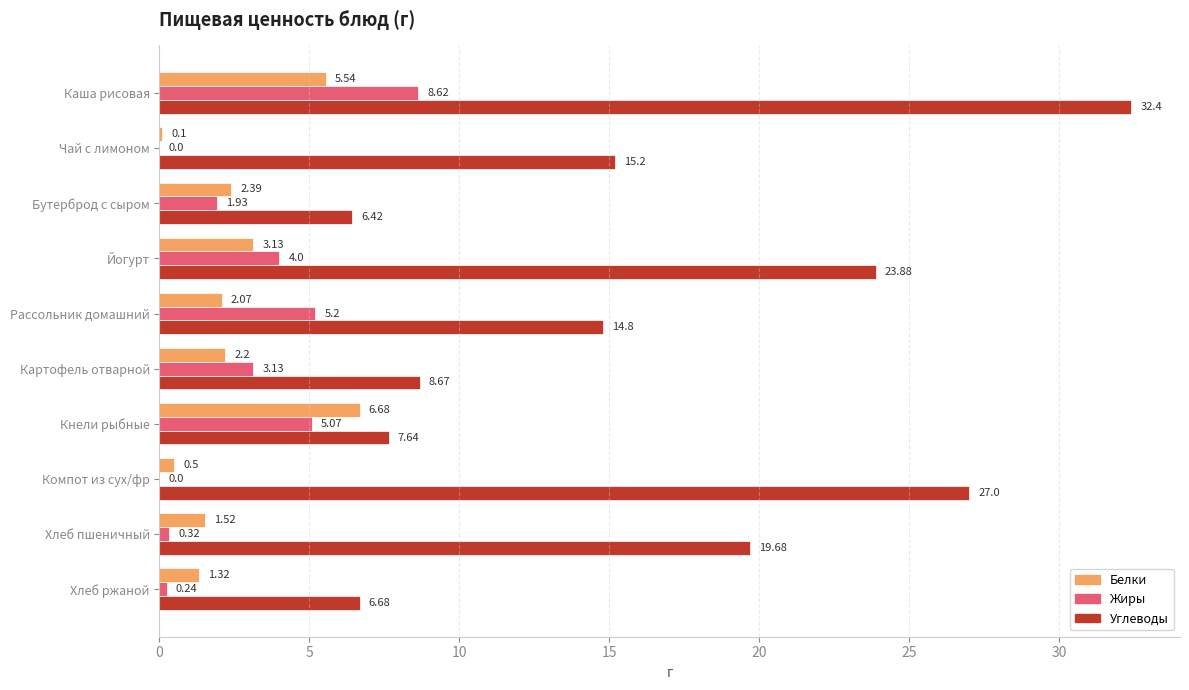

Where is Углеводы nearest to the value 19?

Хлеб пшеничный